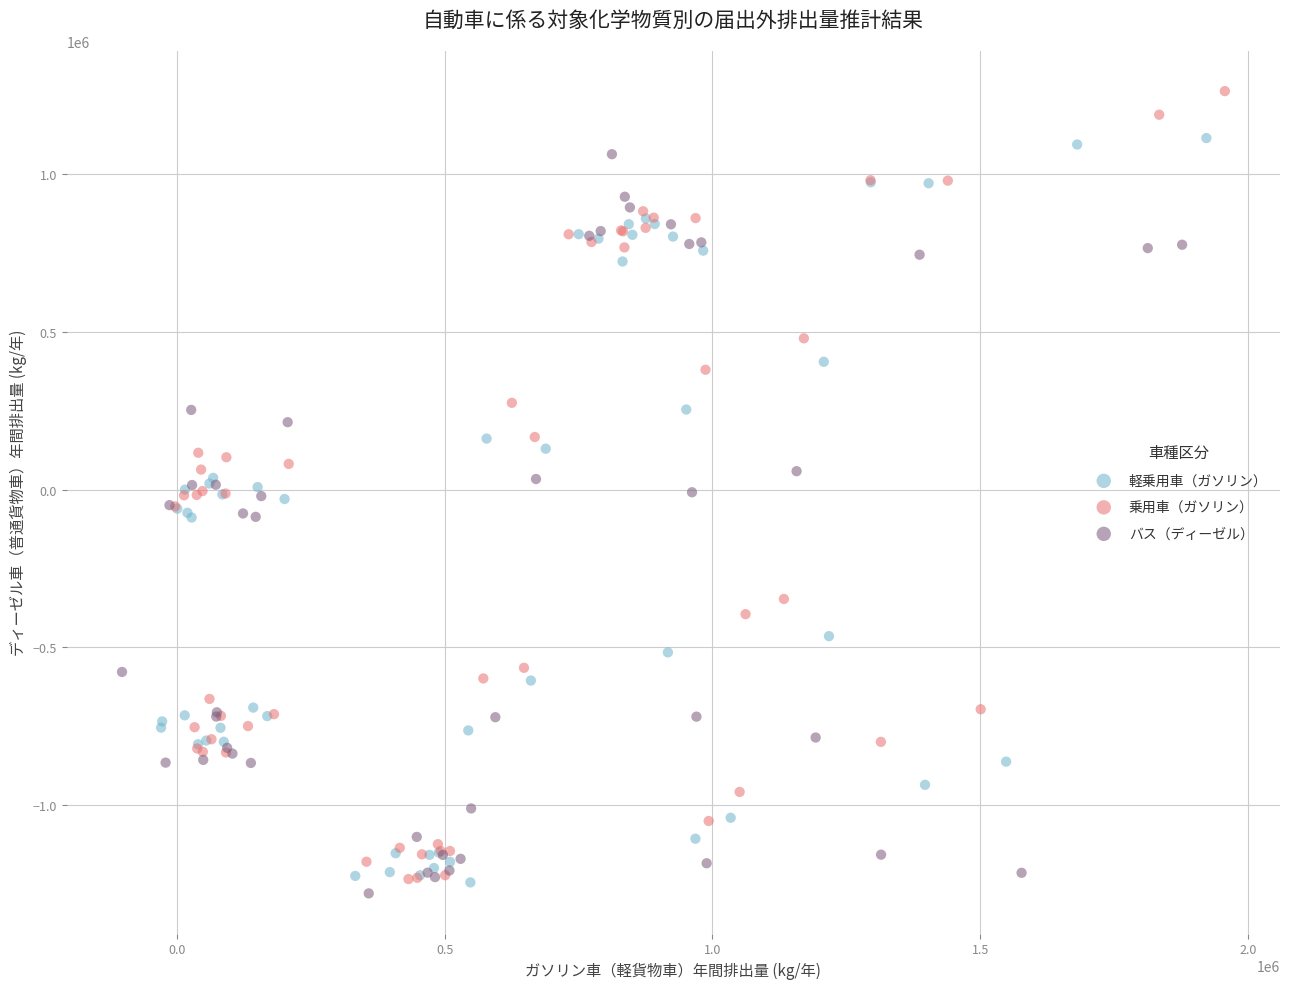

Which series has the widest spread of Y values?

乗用車（ガソリン）